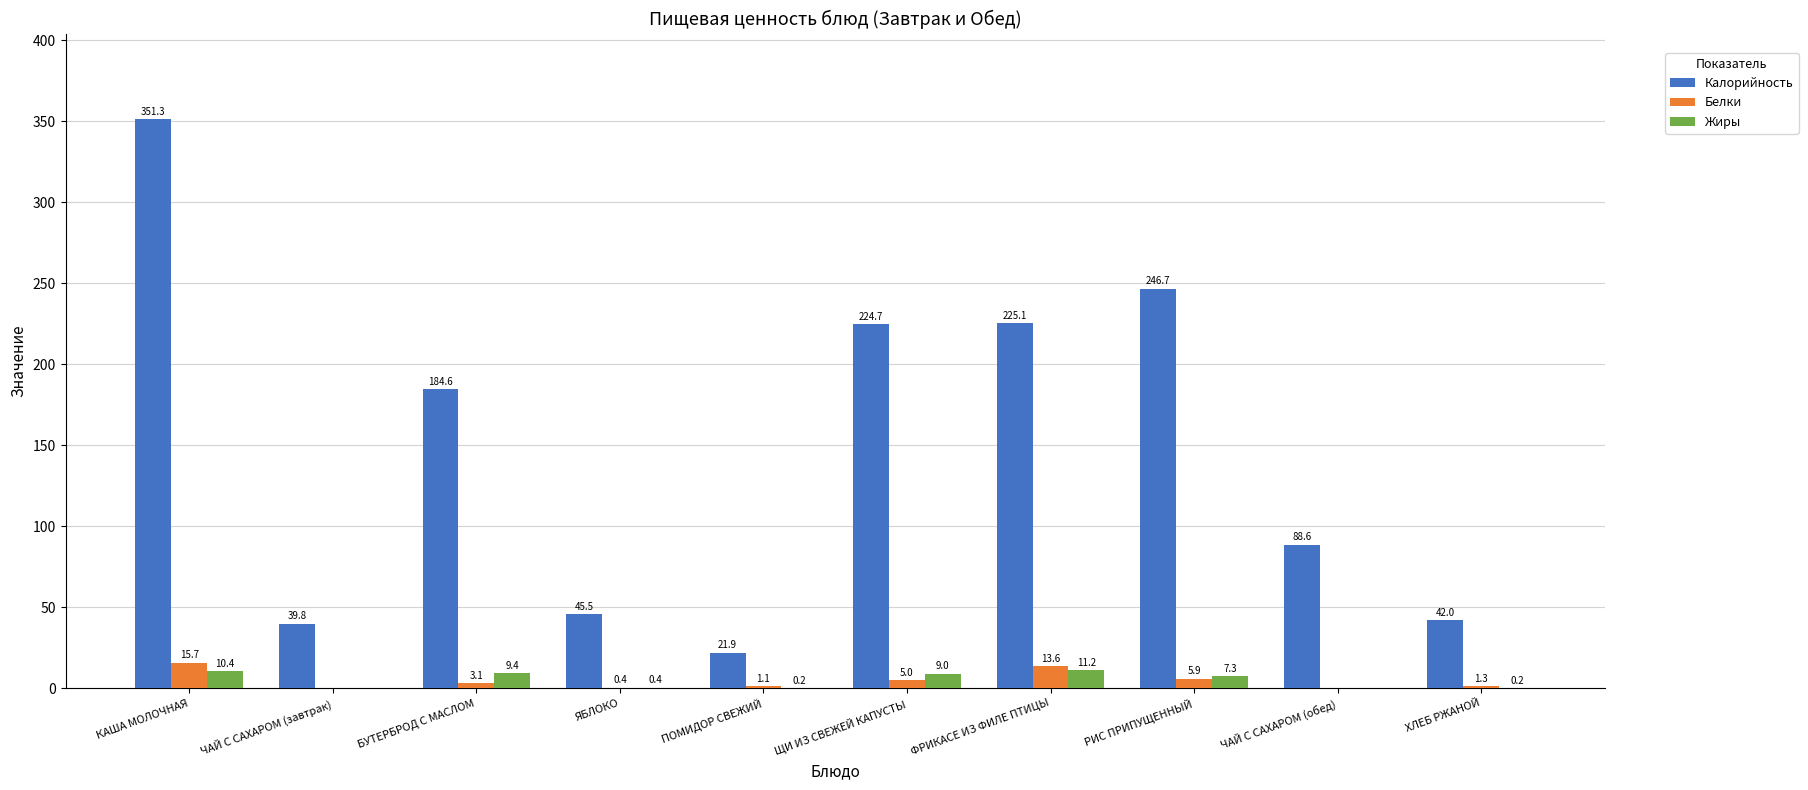

True or false: Жиры has a value of 9.4 at БУТЕРБРОД С МАСЛОМ.

True